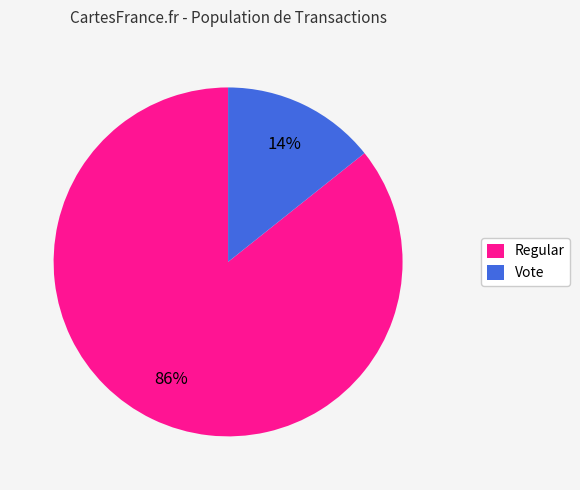

True or false: Regular accounts for 78% of the total.

False